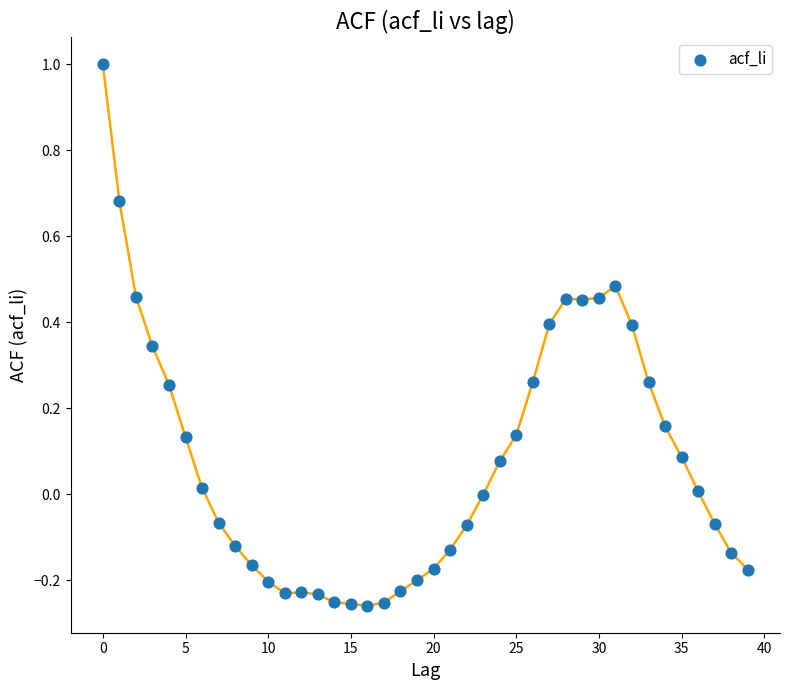

What is the range of Y values (max minus min)?

1.3